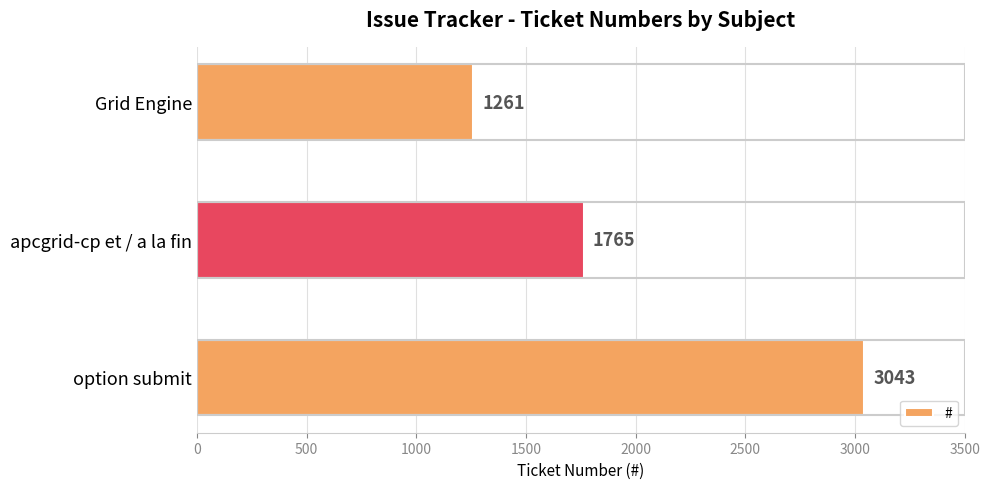

The chart shows a value of 798 at Grid Engine. True or false?

False